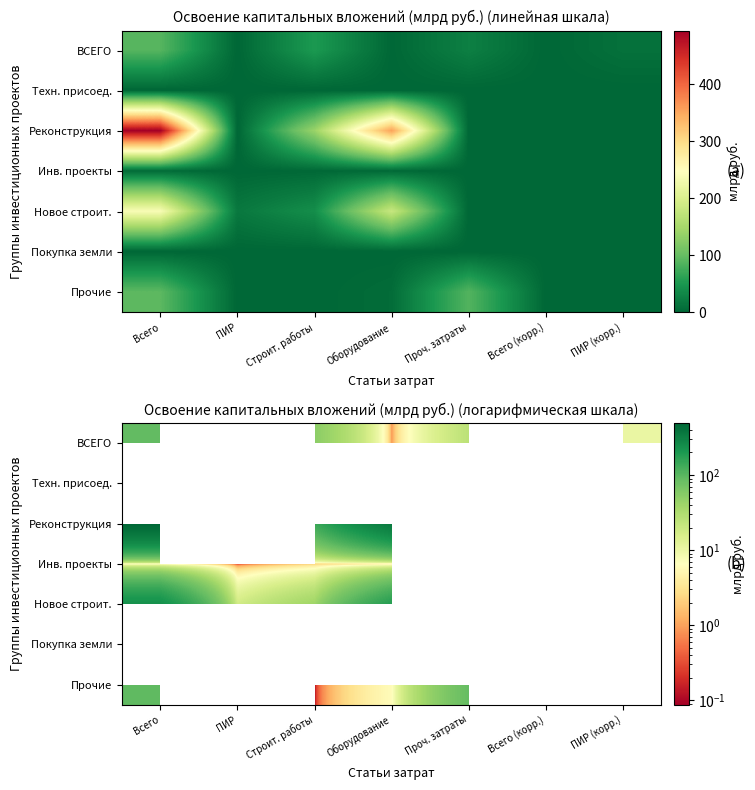

List the labels in order of ВСЕГО value, largest first.

Всего, ПИР, Строит. работы, Проч. затраты, Оборудование, Всего (корр.), ПИР (корр.)